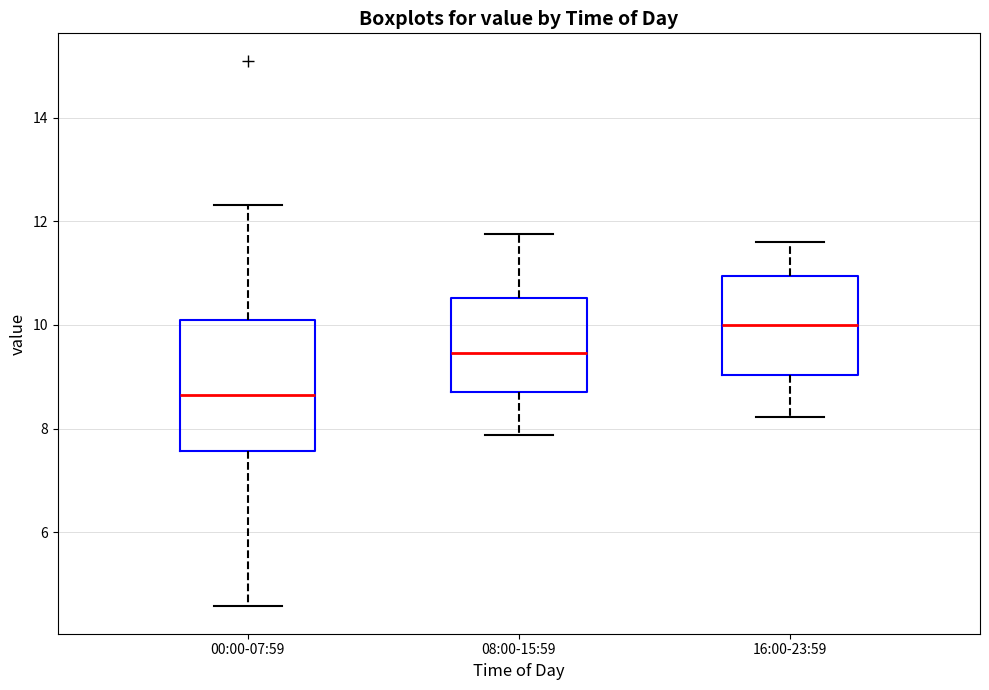

Reading left to right, transcribe this box plot: for each box, give where its median line is, the range the box spans, and where its two whiskers end, as read against the y-axis. The values are not printed on the chart, so give them approximately, as read against the axis.

00:00-07:59: median 8.6, box 7.6 to 10.0, whiskers 4.6 to 12.4
08:00-15:59: median 9.4, box 8.8 to 10.6, whiskers 7.8 to 11.8
16:00-23:59: median 10.0, box 9.0 to 11.0, whiskers 8.2 to 11.6